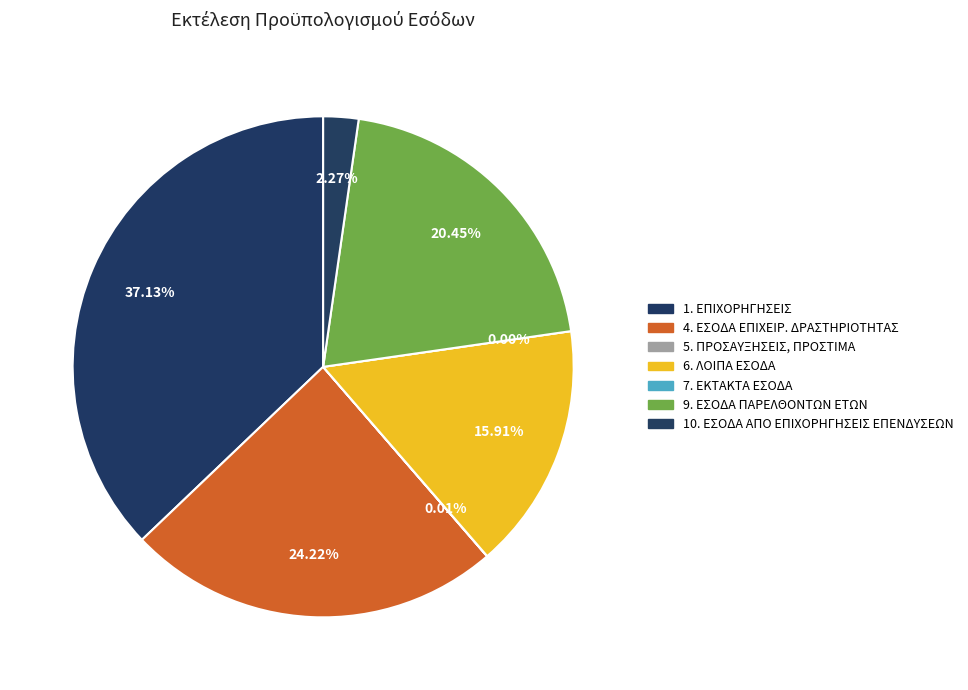

To the nearest percent, what is the combined percentage of 7. ΕΚΤΑΚΤΑ ΕΣΟΔΑ and 4. ΕΣΟΔΑ ΑΠΟ ΤΗΝ ΕΠΙΧΕΙΡΗΜΑΤΙΚΗ ΔΡΑΣΤΗΡΙΟΤΗΤΑ?

24%